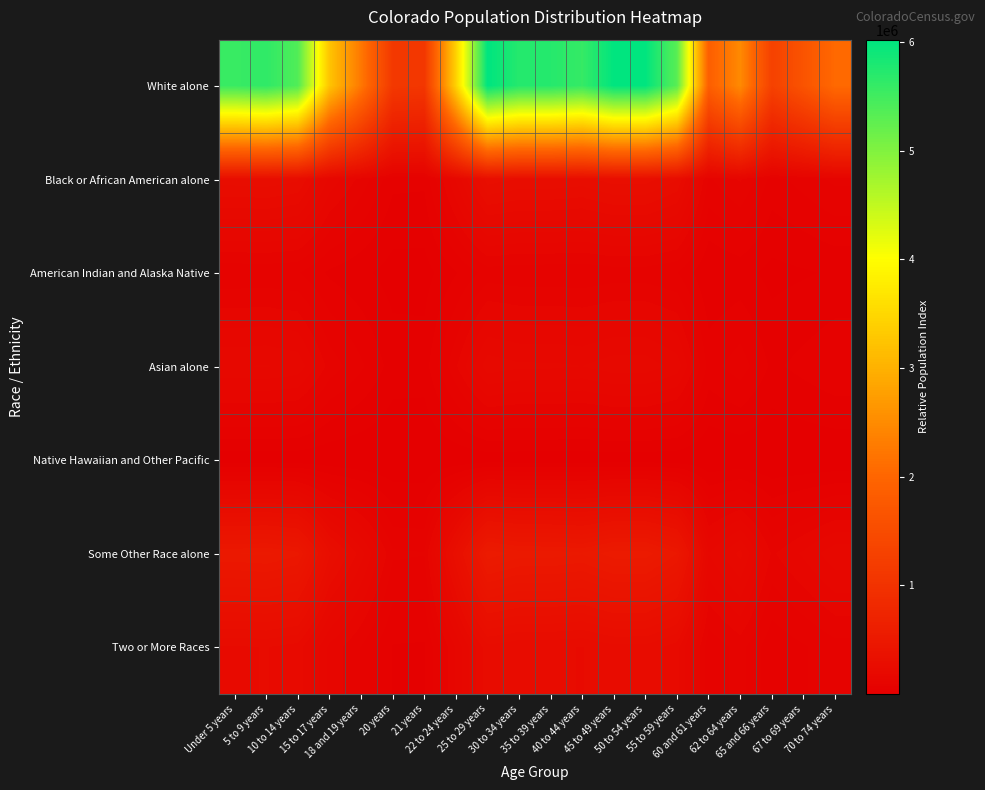

What is the total value across all series at 55 to 59 years?

6529155.0